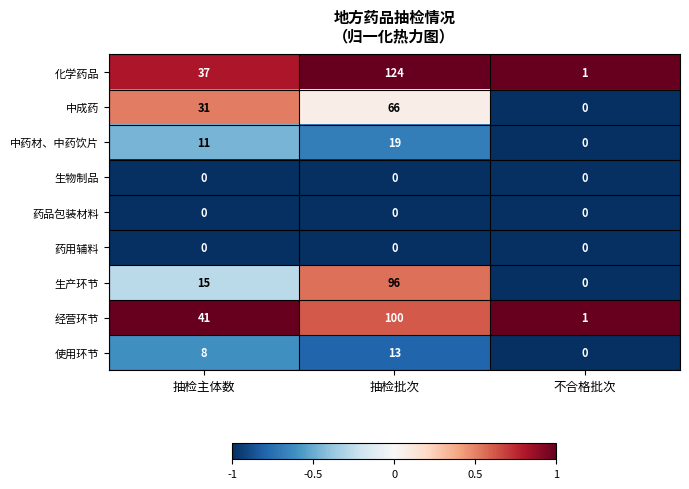

What is the maximum value shown in the chart?

124